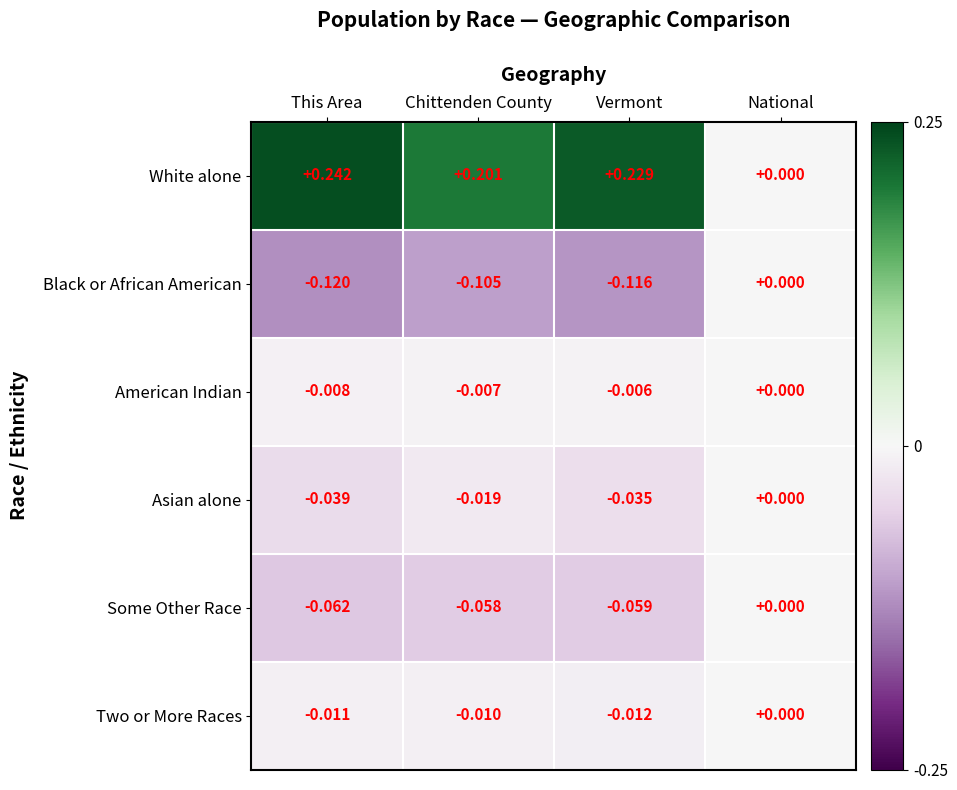

Which series has the widest spread of values?

White alone